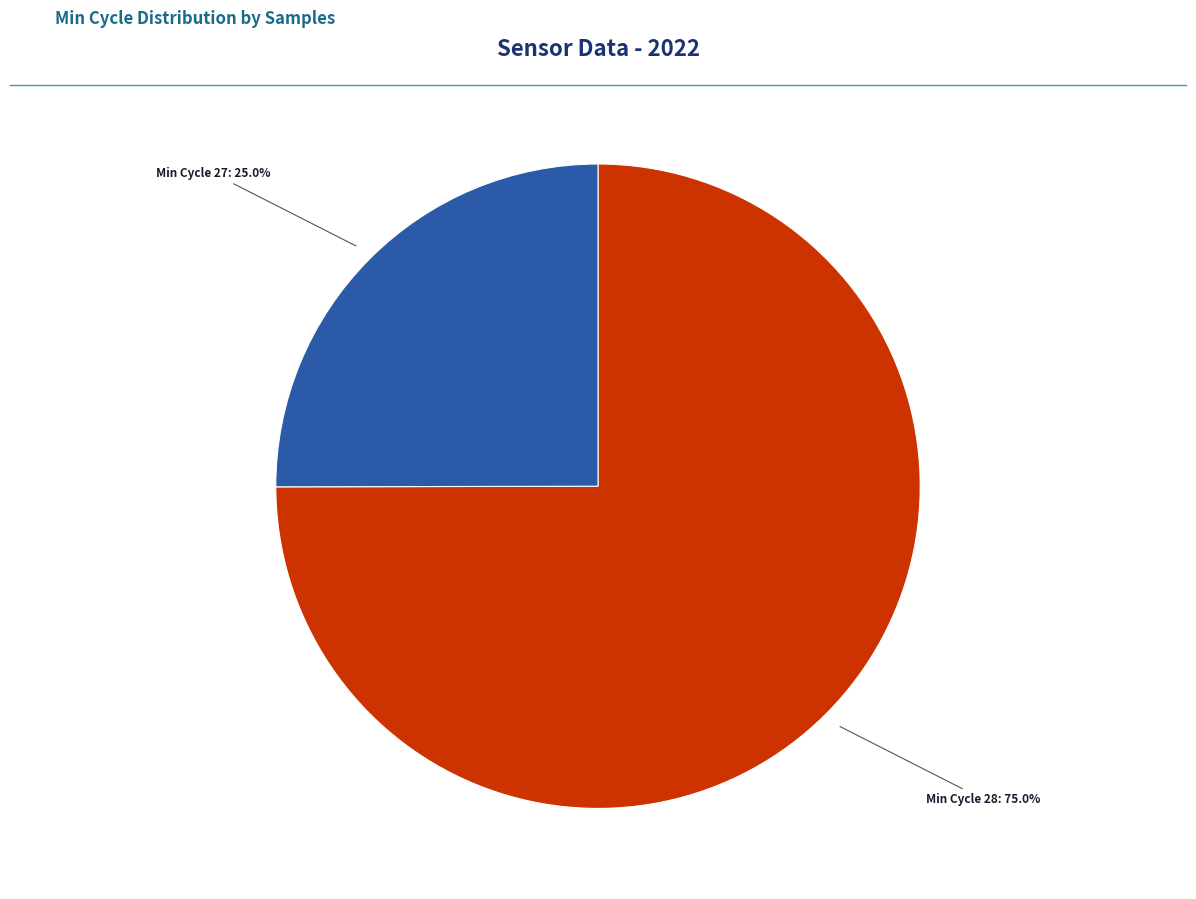

How many segments does this pie chart have?

2